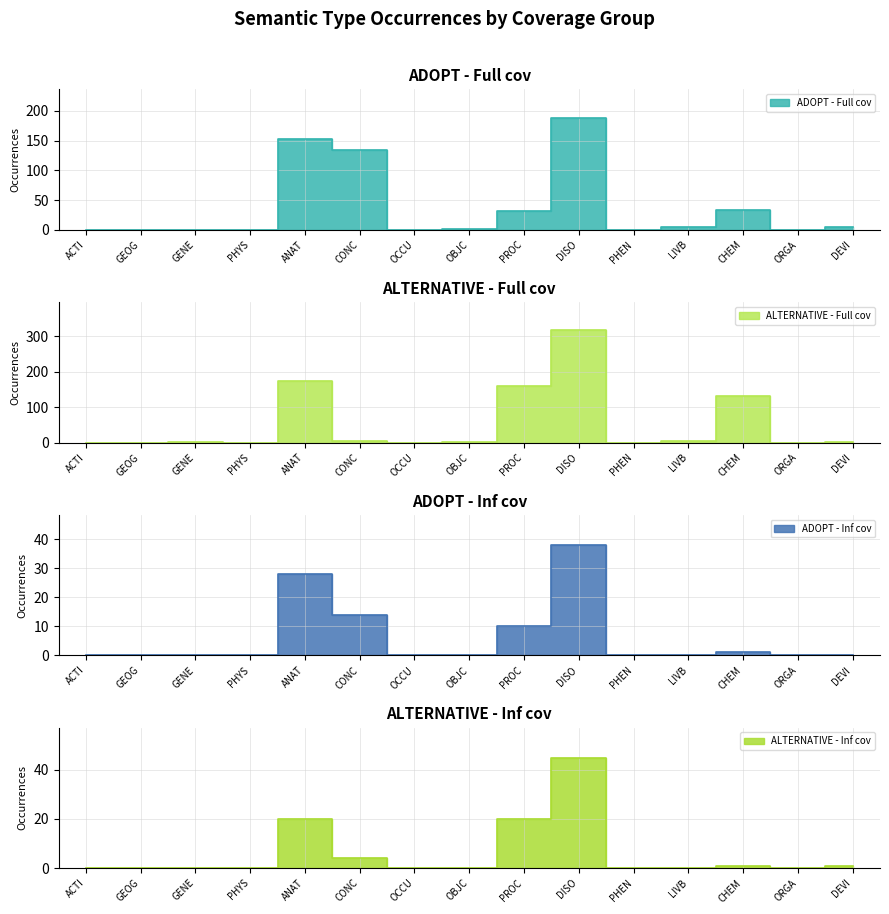

Where is the first local maximum for ADOPT - Inf cov?

ANAT